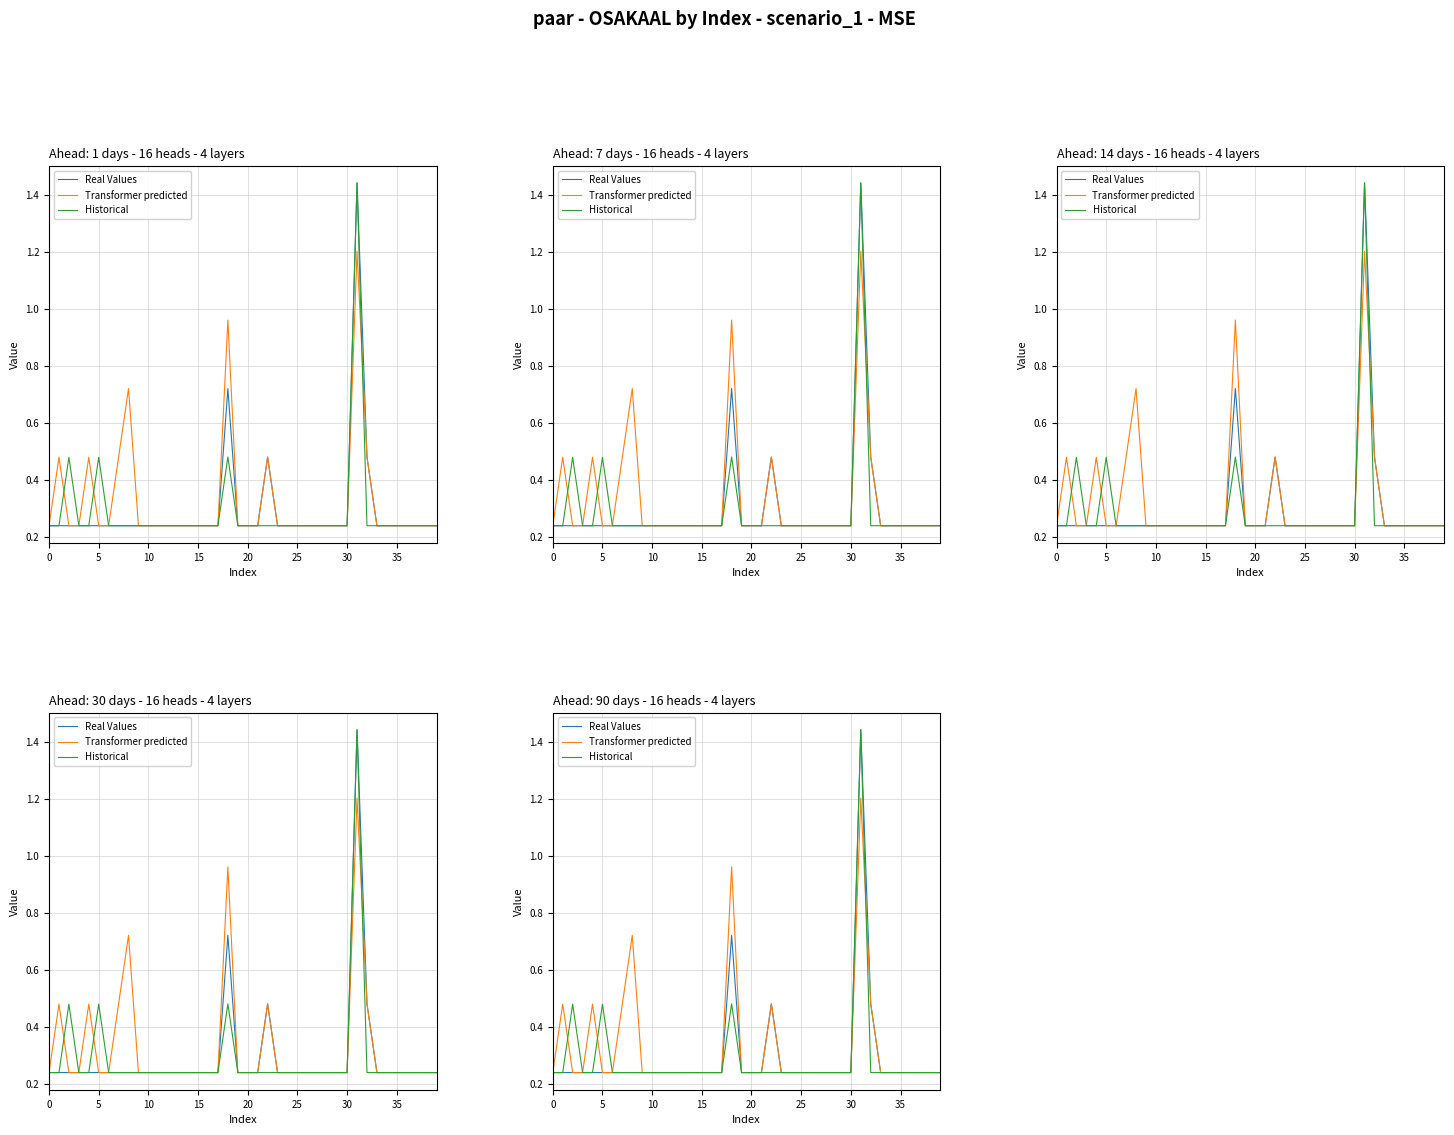

How many interior local peaks does the Historical series have?

4